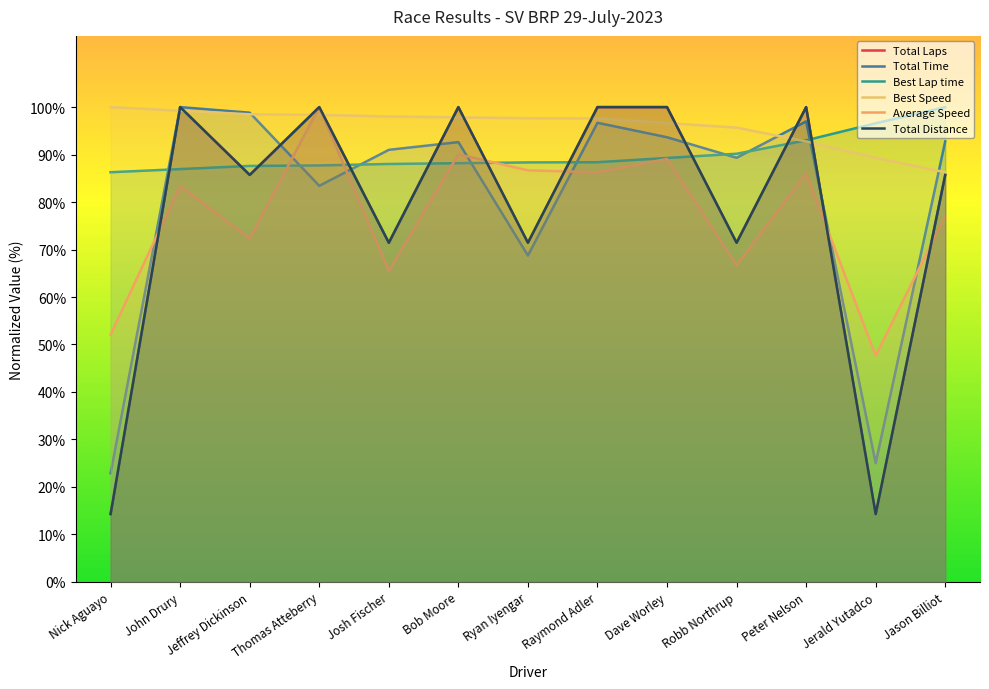

True or false: Total Laps has more than 2 interior local peaks.

True